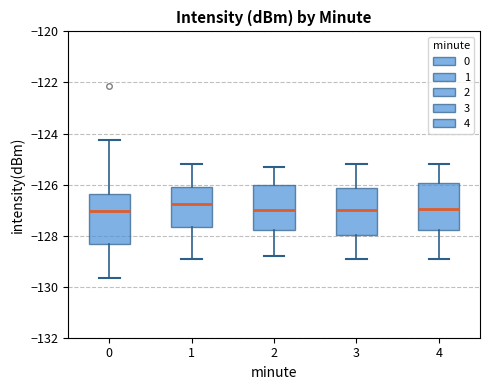

Where is the upper edge of the box at x = 1 on the y-axis? The values are not printed on the chart, so give them approximately, as read against the axis.

-126.0